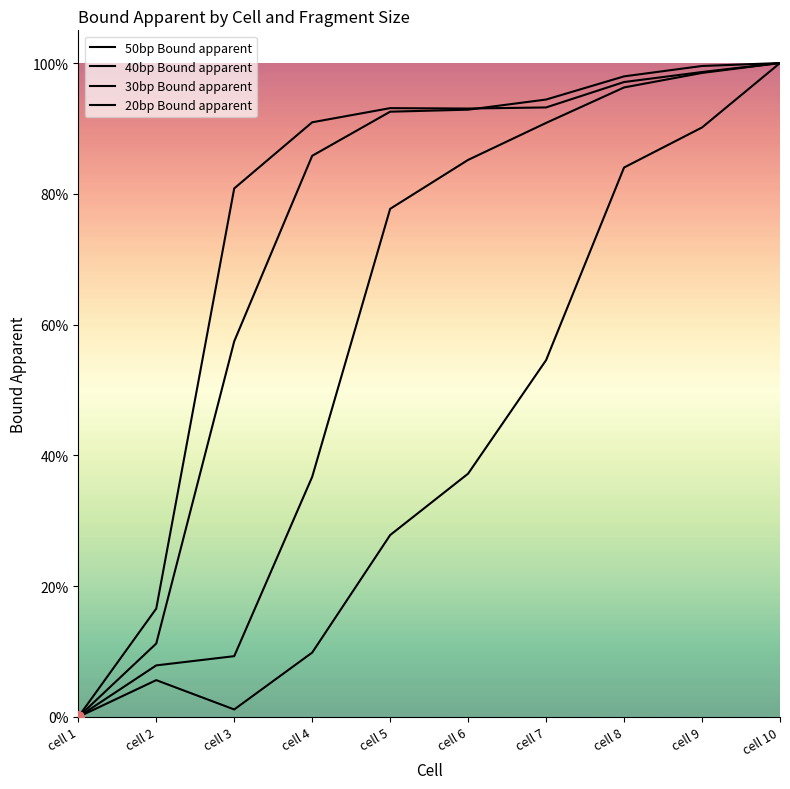

True or false: 20bp Bound apparent has more than 0 points higher than both neighbors.

True